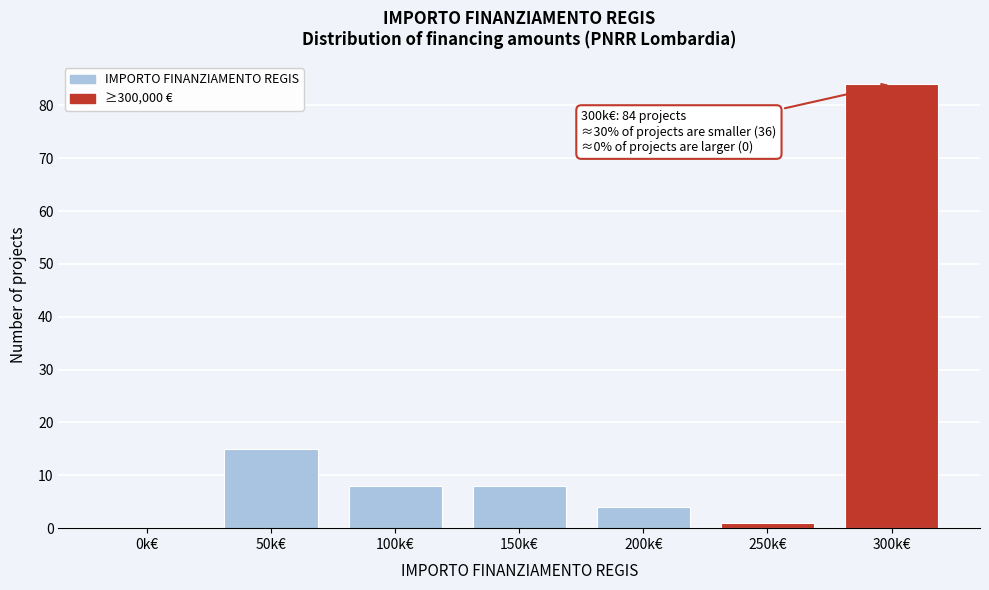

Reading left to right, transcribe all the data shown in this chart.

0k€=0	50k€=15	100k€=8	150k€=8	200k€=4	250k€=1	300k€=84